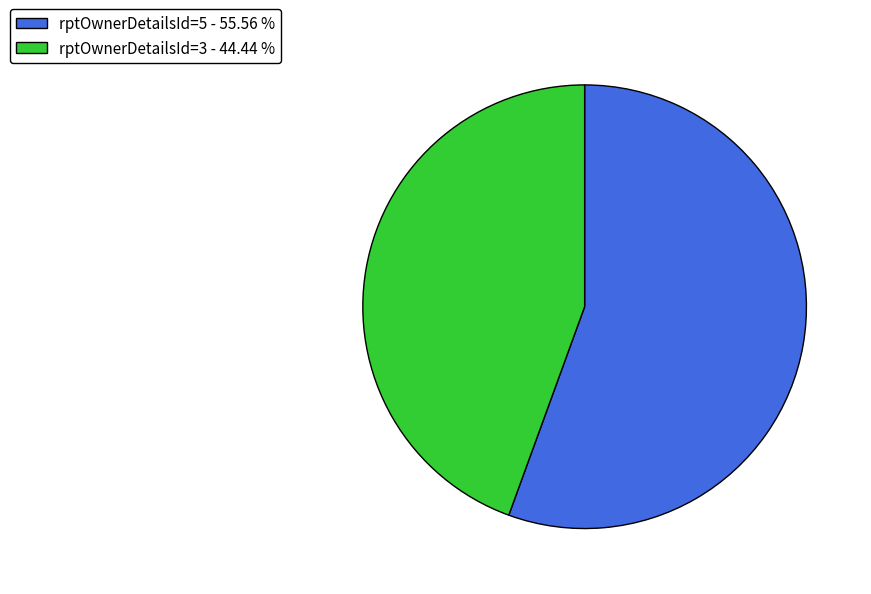

How many slices are in this pie chart?

2